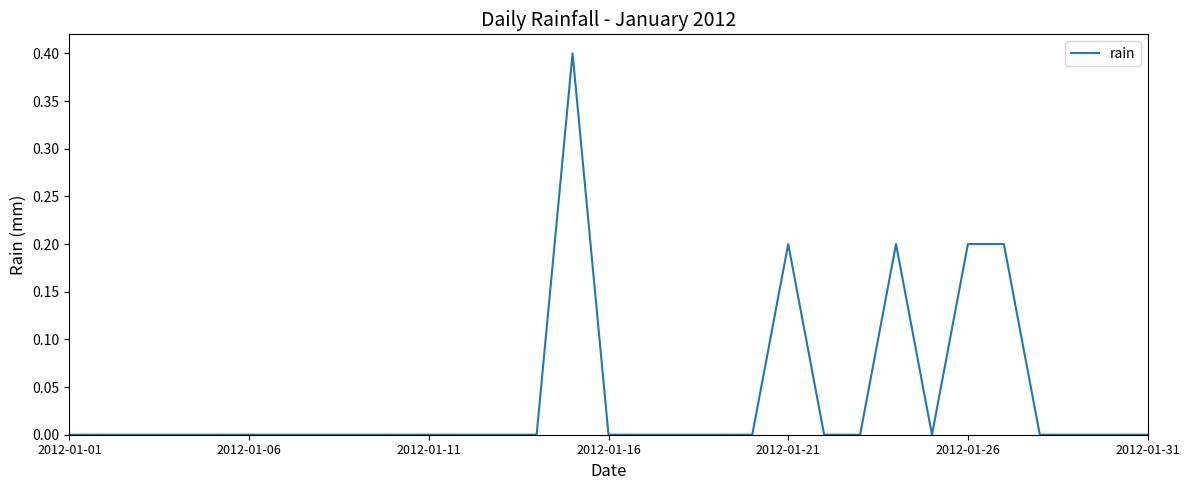

What is the maximum value shown in the chart?

0.4